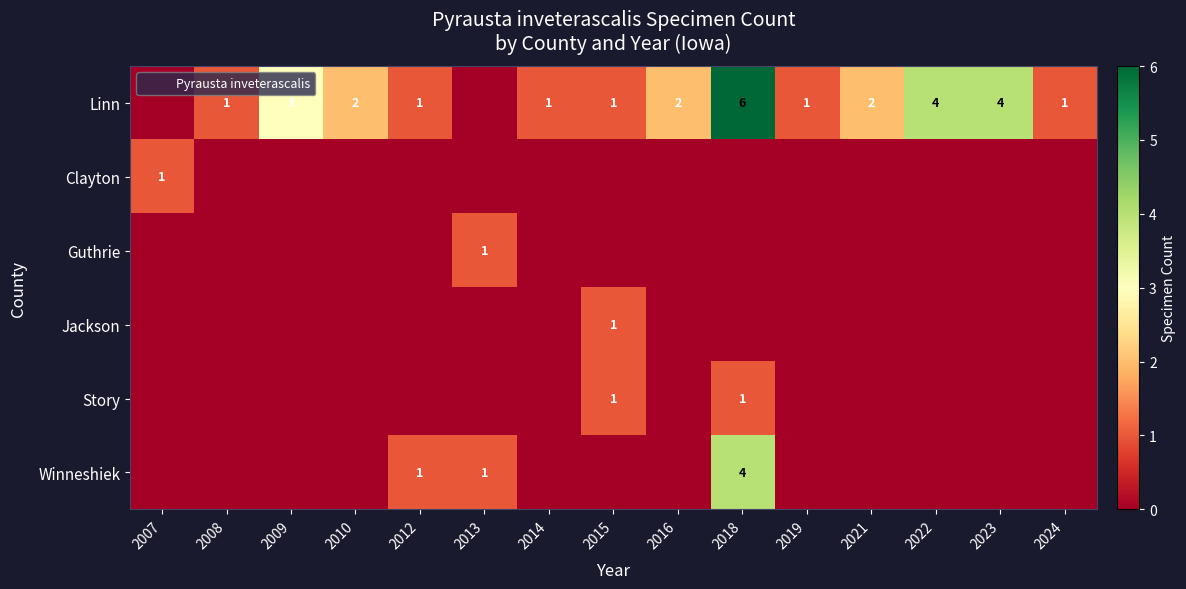

Rank the series by their maximum value, from lowest to highest.

Clayton, Guthrie, Jackson, Story, Winneshiek, Linn